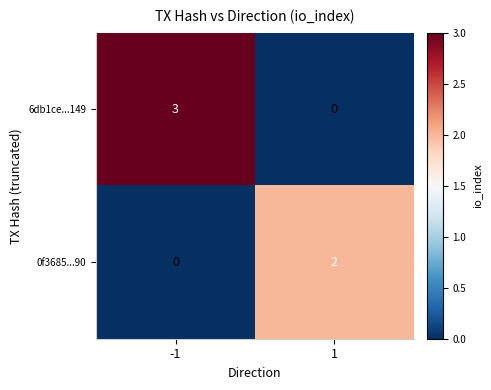

Reading left to right, what are all the values shown in this chart?

6db1ce...149: 3	0
0f3685...90: 0	2